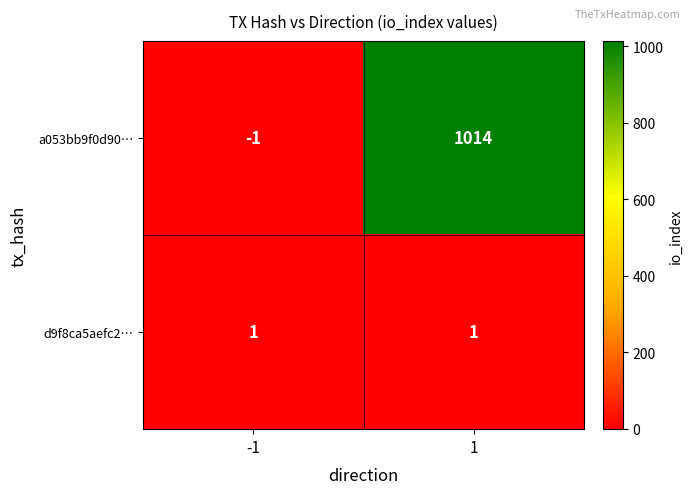

Which series has the widest spread of values?

a053bb9f0d90…